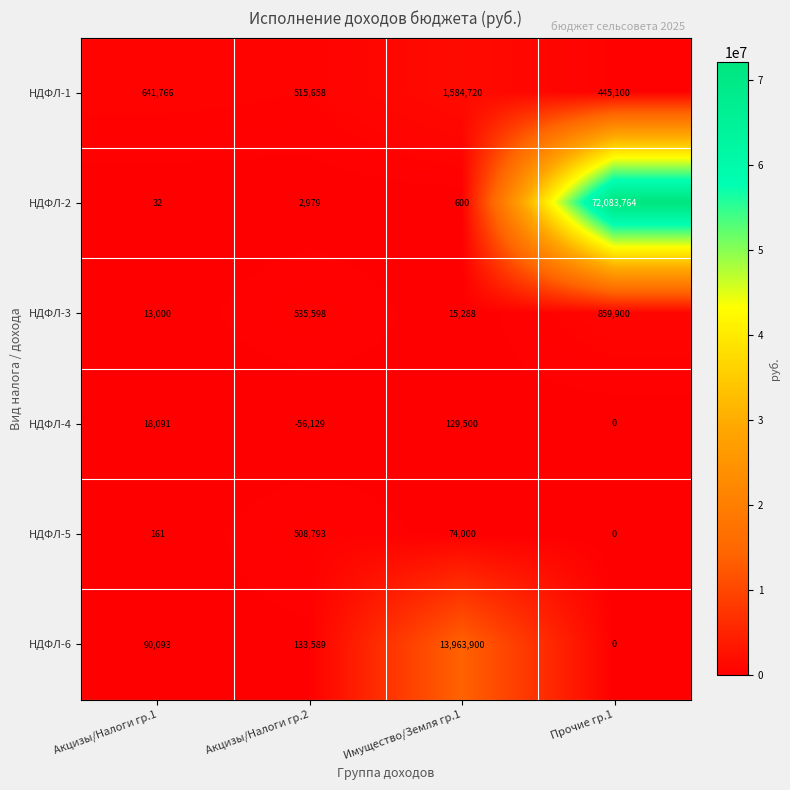

Which series changed the most between Акцизы/Налоги гр.1 and Прочие гр.1?

НДФЛ-2